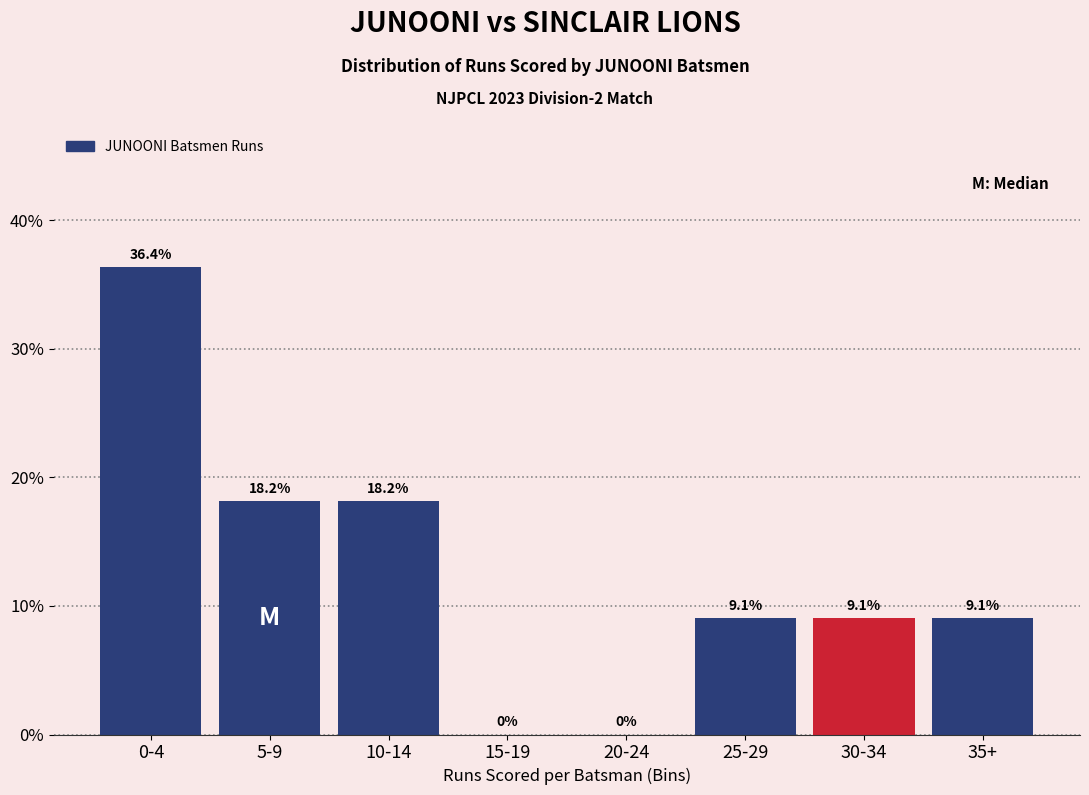

Reading left to right, extract all data points from this chart.

0-4=36.4	5-9=18.2	10-14=18.2	15-19=0.0	20-24=0.0	25-29=9.1	30-34=9.1	35+=9.1